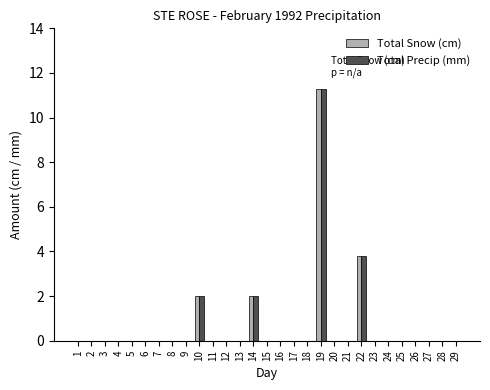

Which label corresponds to the largest value in the chart?

19